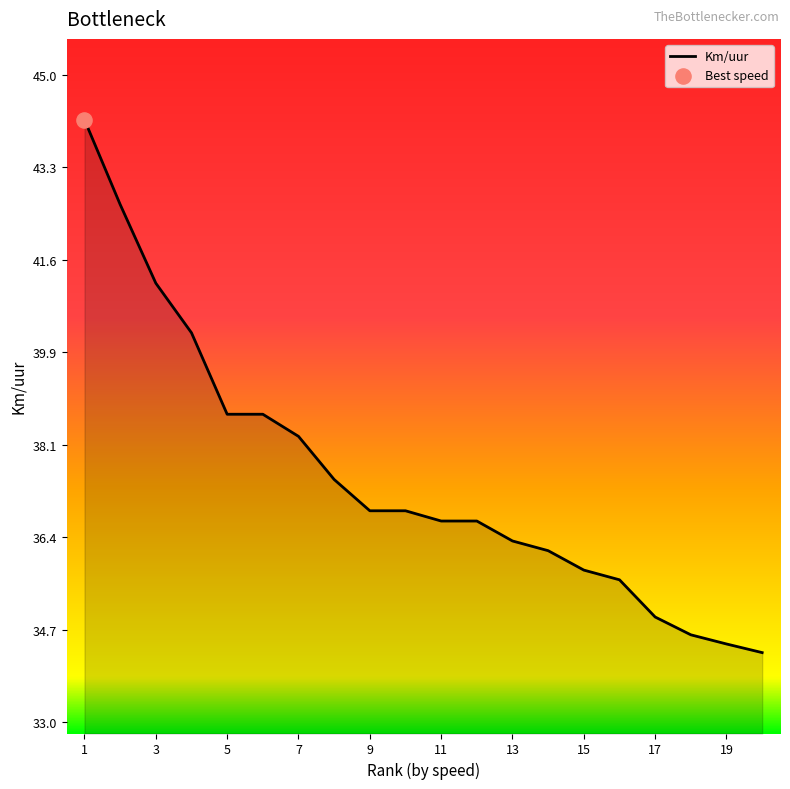

What is the difference between the maximum and minimum values?

9.9